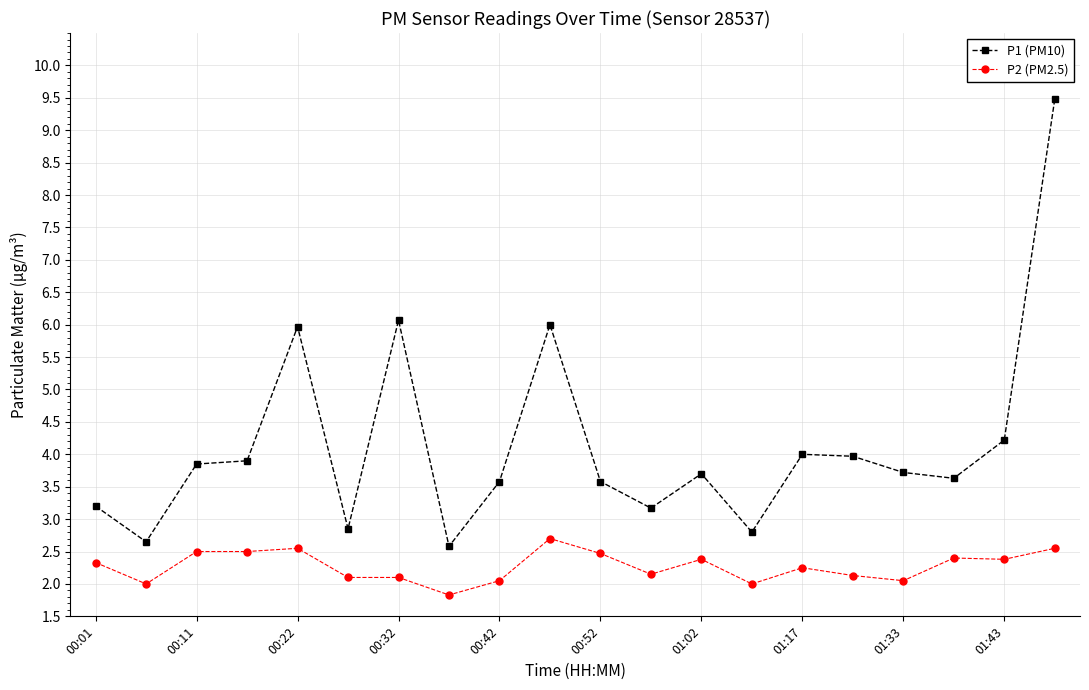

True or false: P1 (PM10) has more than 2 interior local peaks.

True